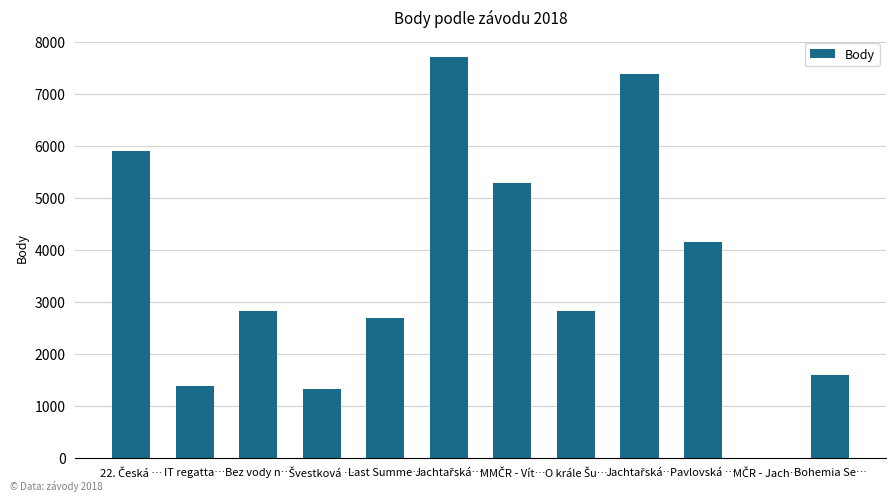

Reading left to right, what are all the values shown in this chart?

5890	1376	2814	1330	2685	7707	5291	2814	7387	4157	0	1581